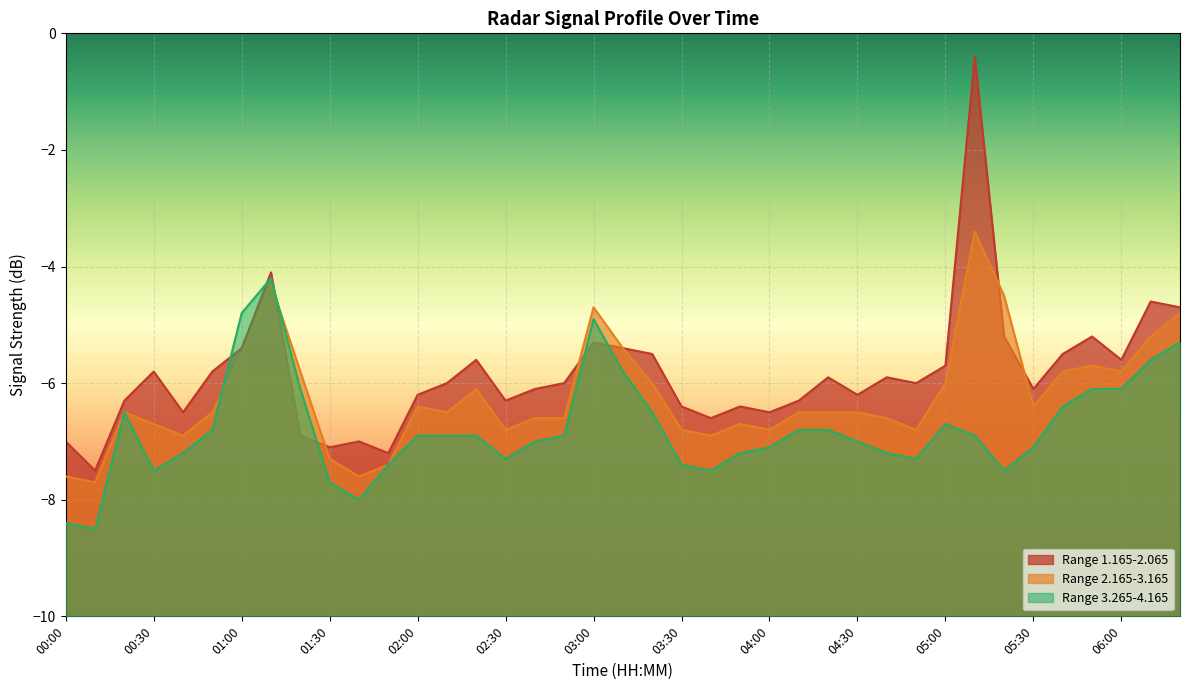

What is the total value across all series at 03:10?

-16.6